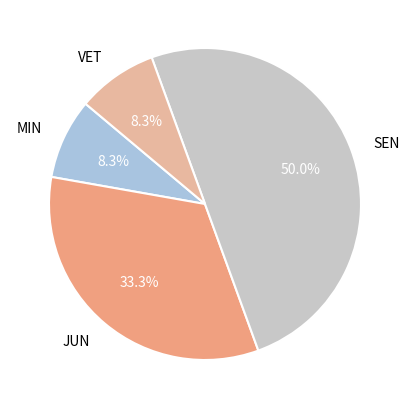

Count the number of slices in the pie.

4